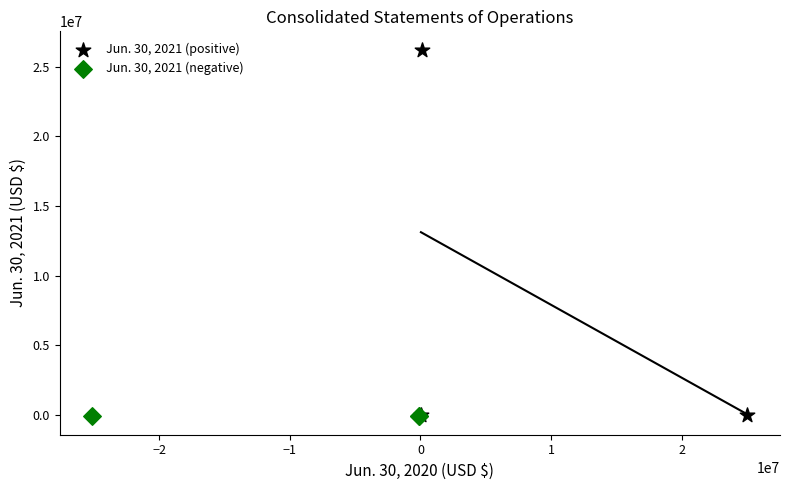

Which series contains the highest Y value?

Jun. 30, 2021 (positive)